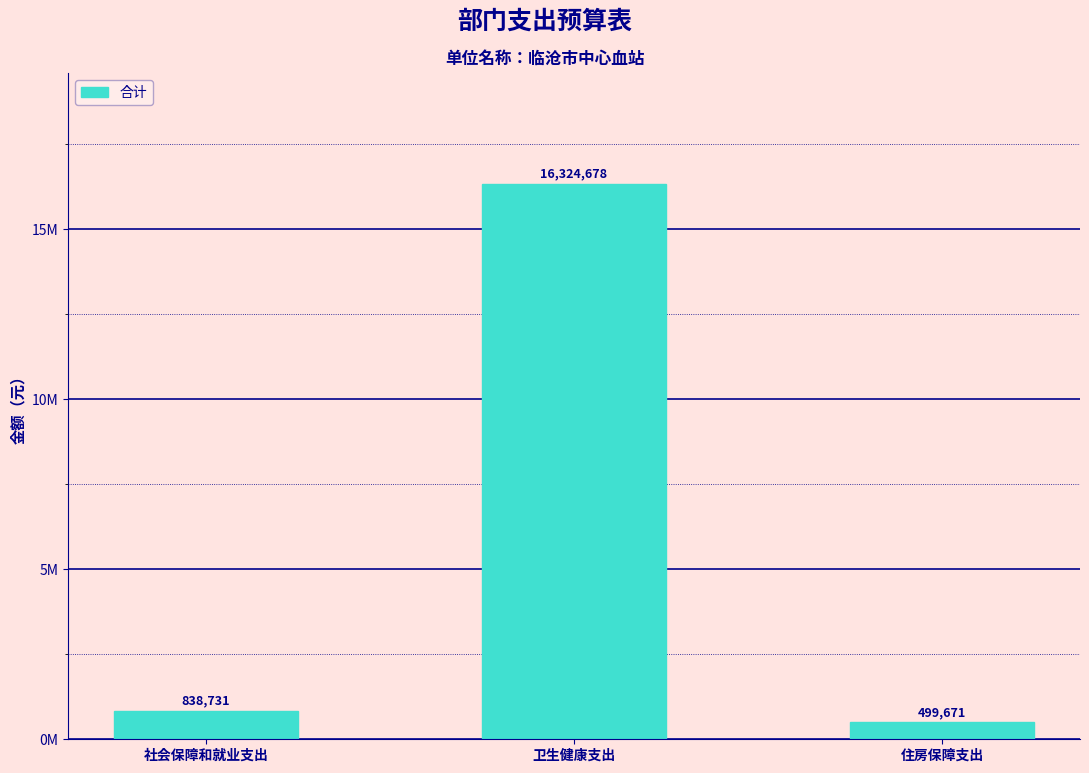

Reading right to left, list all the values displayed in this chart.

499671.4	16324678.4	838730.5